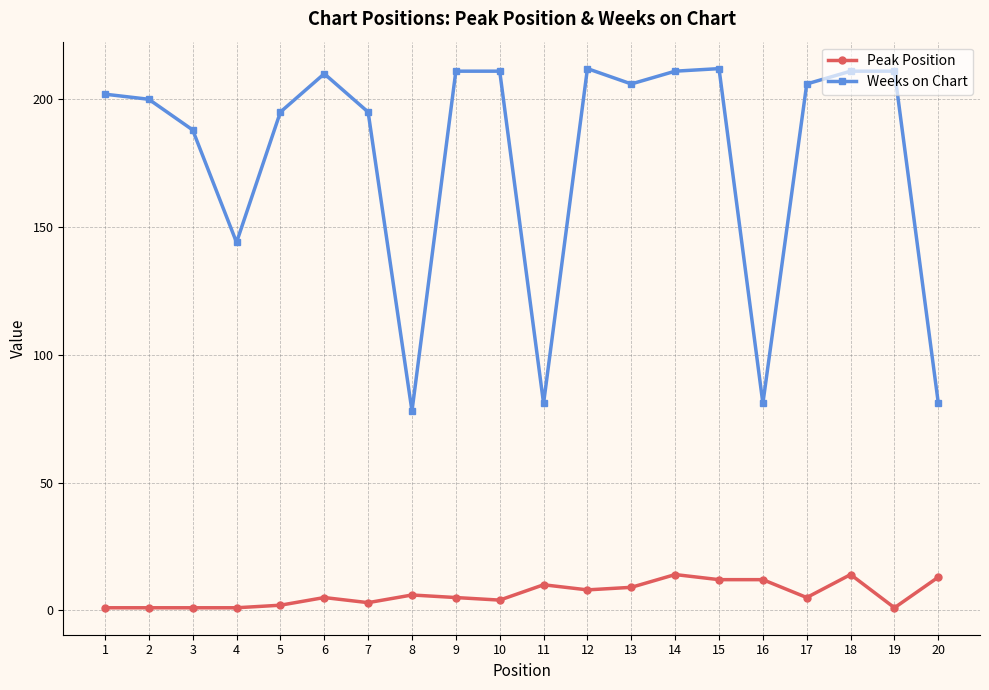

True or false: Weeks on Chart and Peak Position cross at least once.

False